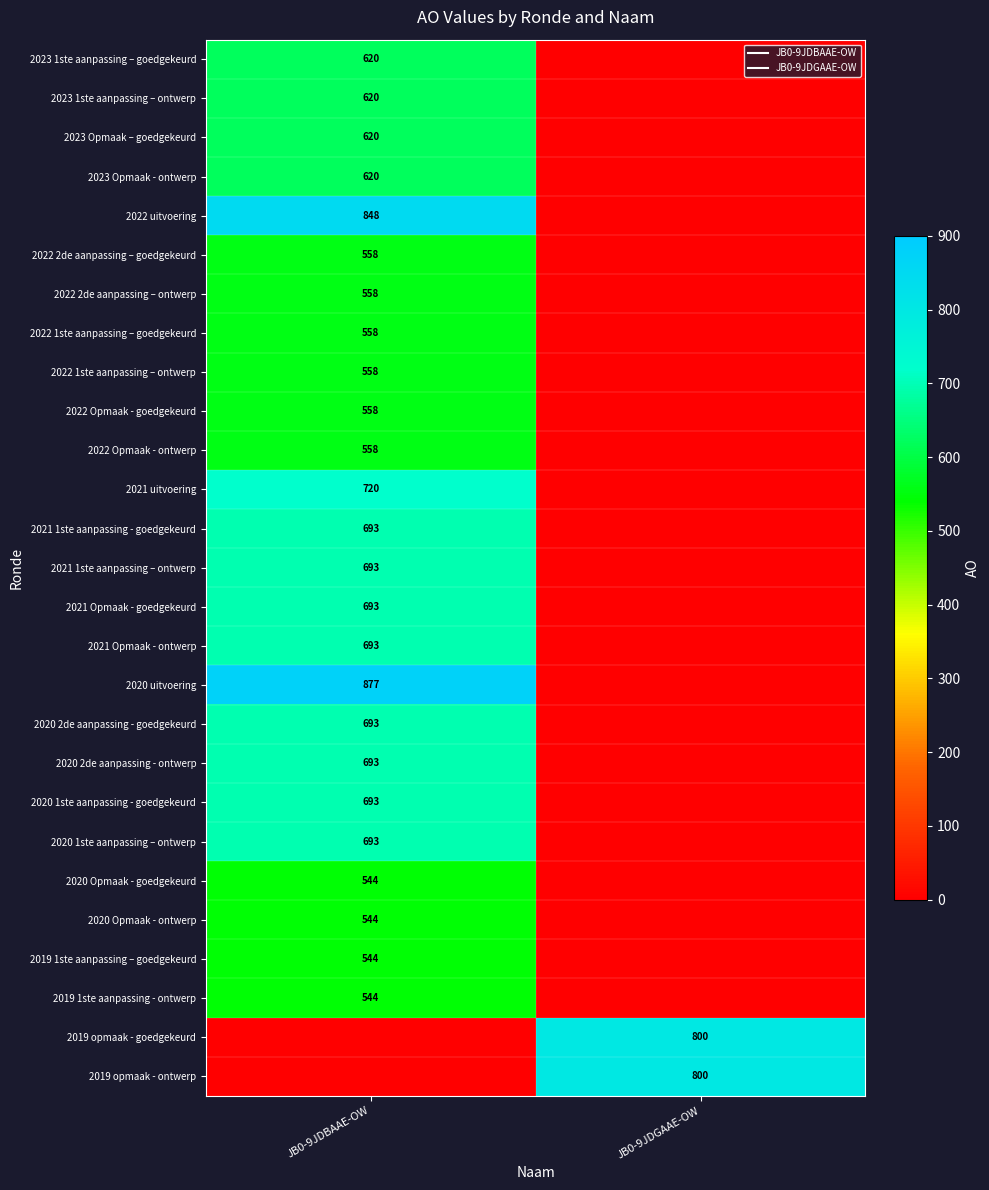

List the labels in order of 2022 Opmaak - ontwerp value, largest first.

JB0-9JDBAAE-OW, JB0-9JDGAAE-OW